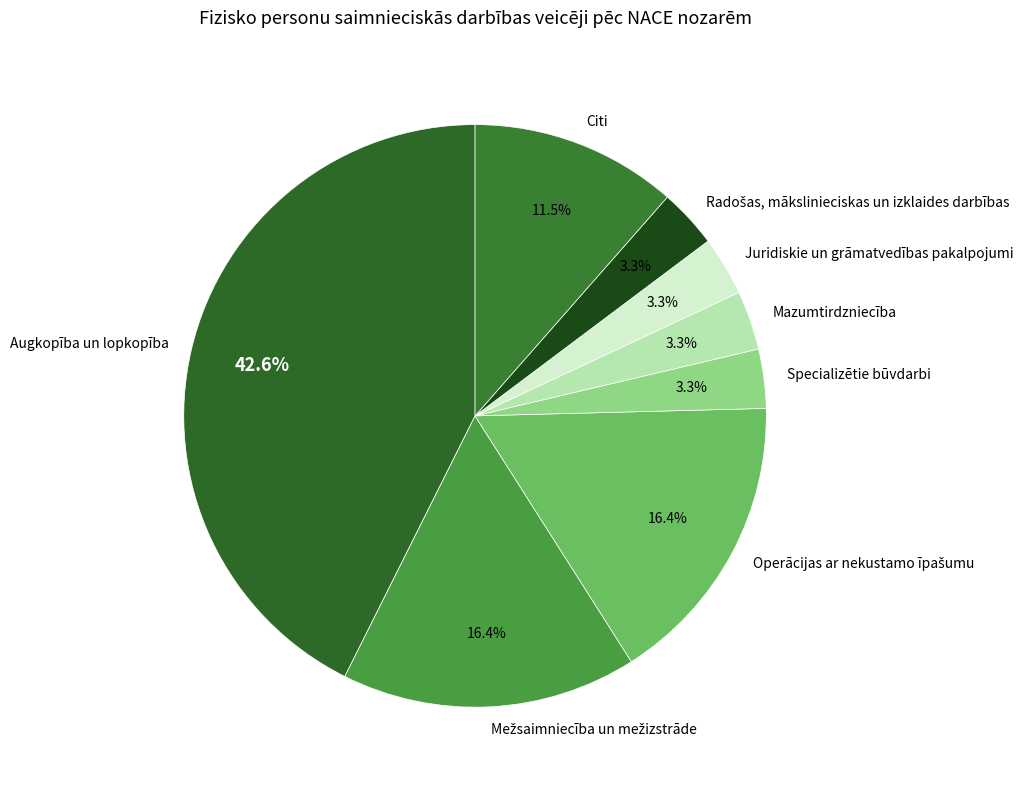

What portion of the pie excludes Specializētie būvdarbi?

96.7%